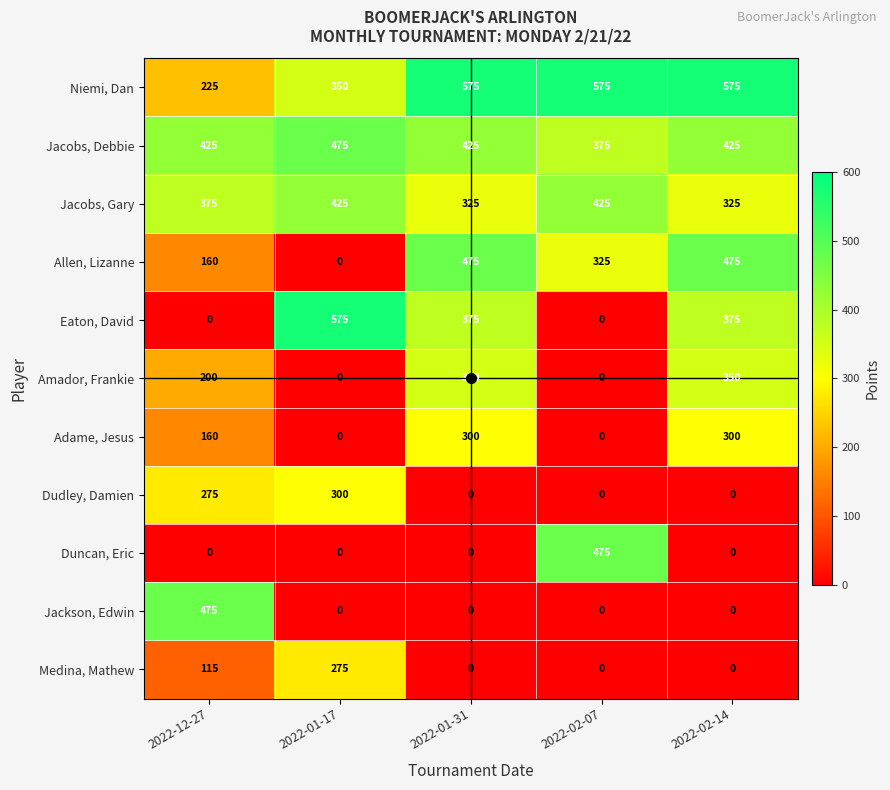

The value of Eaton, David at 2022-01-17 is 575. True or false?

True